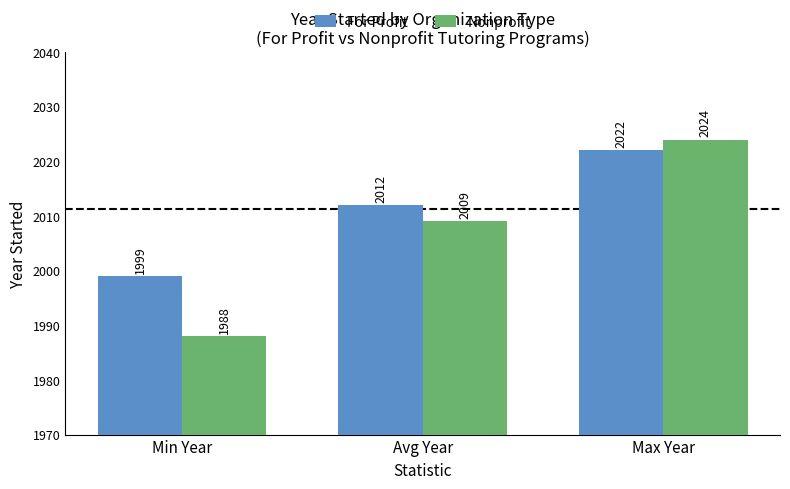

What is the average value of the For Profit series?

2011